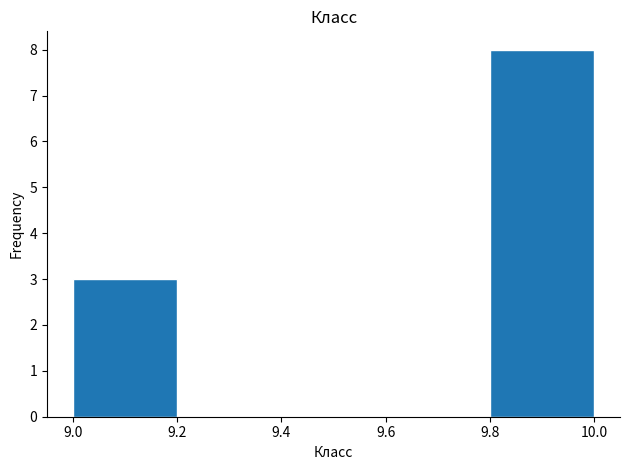

Over which range of the x-axis is the bar tallest?

9.8 to 10.0